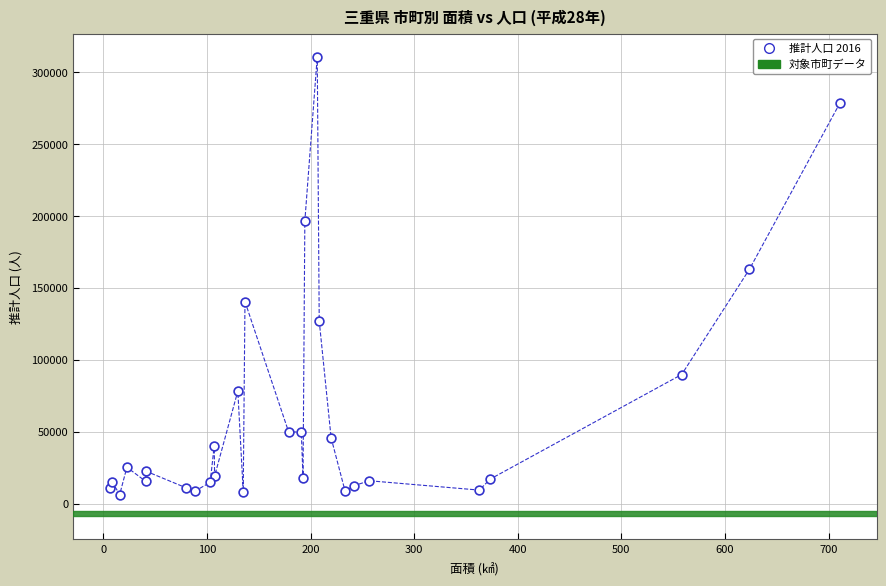

What Y value in the scatter plot is closest to 158506?

162835